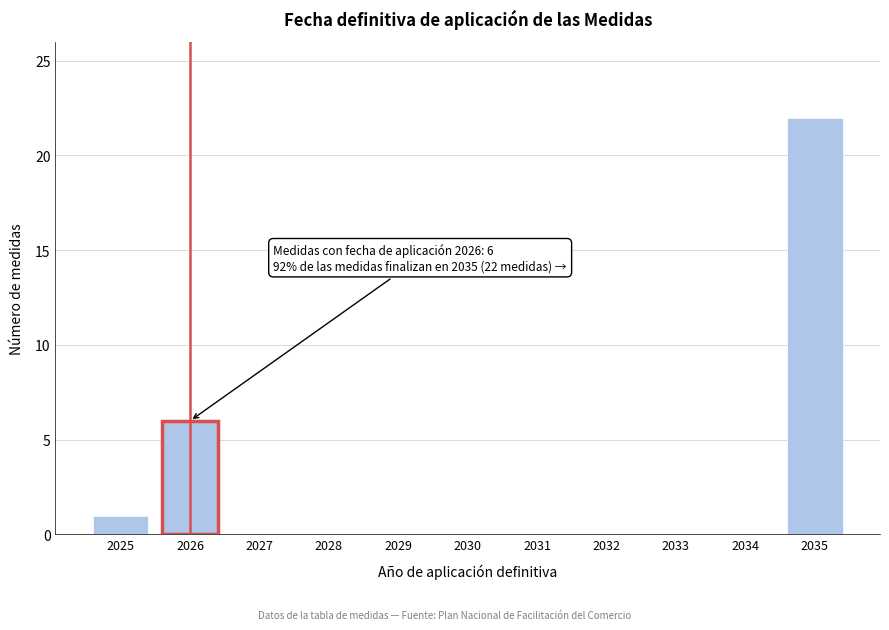

Reading left to right, transcribe all the data shown in this chart.

2025=1	2026=6	2027=0	2028=0	2029=0	2030=0	2031=0	2032=0	2033=0	2034=0	2035=22